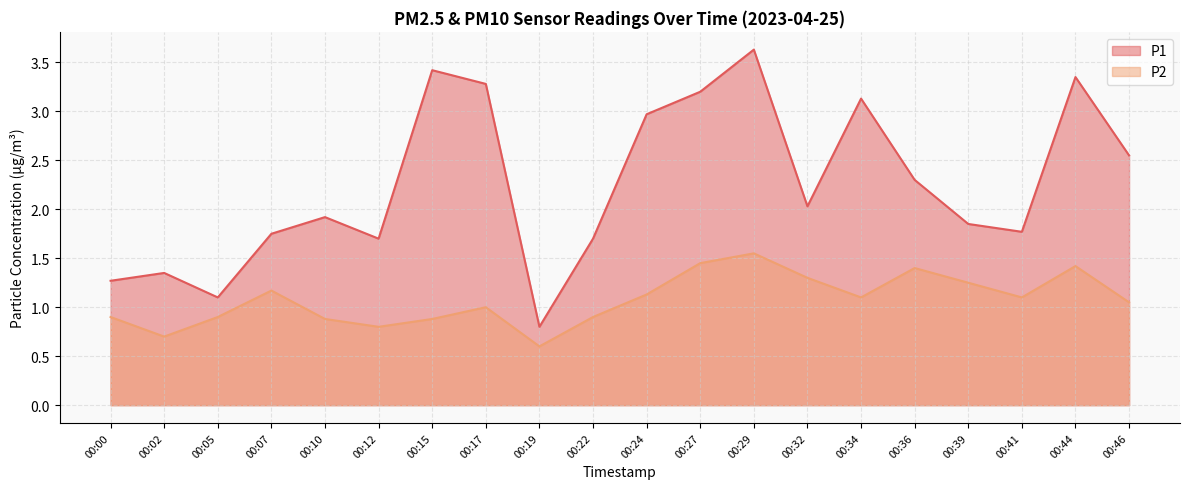

Rank the categories by P1 value from lowest to highest.

00:19, 00:05, 00:00, 00:02, 00:12, 00:22, 00:07, 00:41, 00:39, 00:10, 00:32, 00:36, 00:46, 00:24, 00:34, 00:27, 00:17, 00:44, 00:15, 00:29